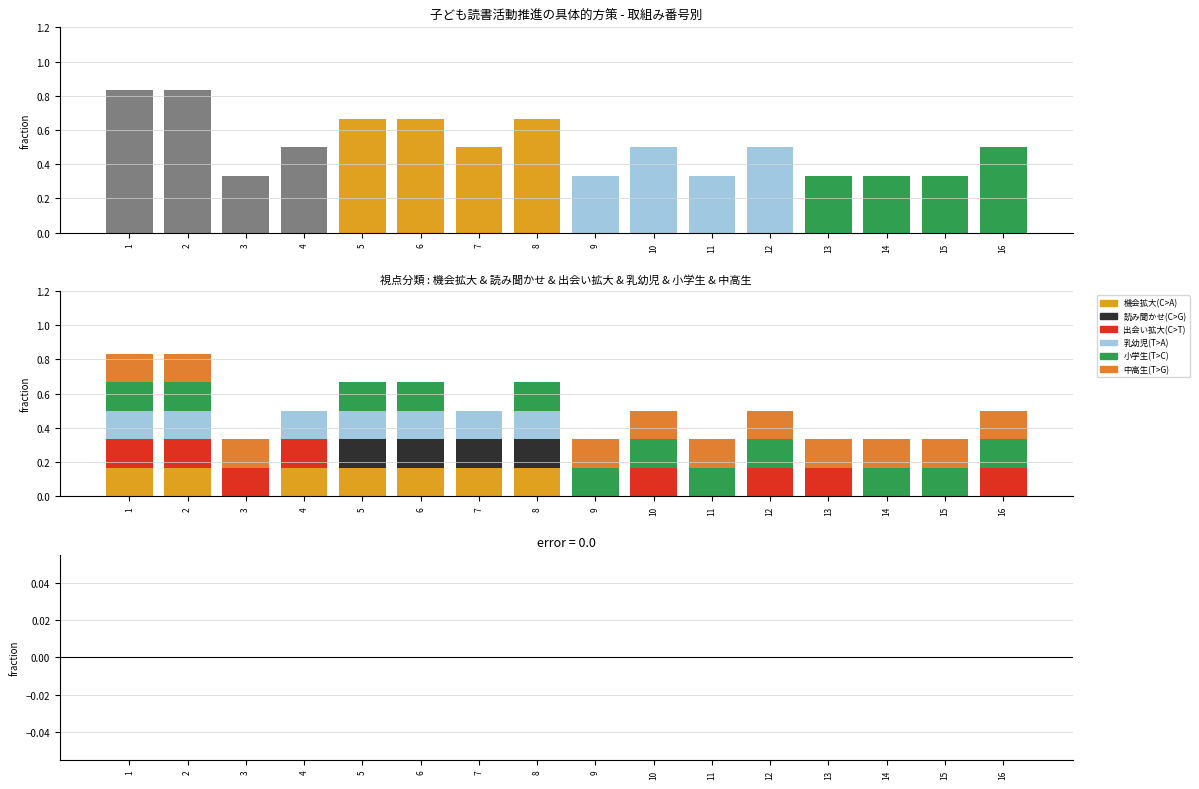

The value of 中高生(T>G) at 4 is 0.1. True or false?

False